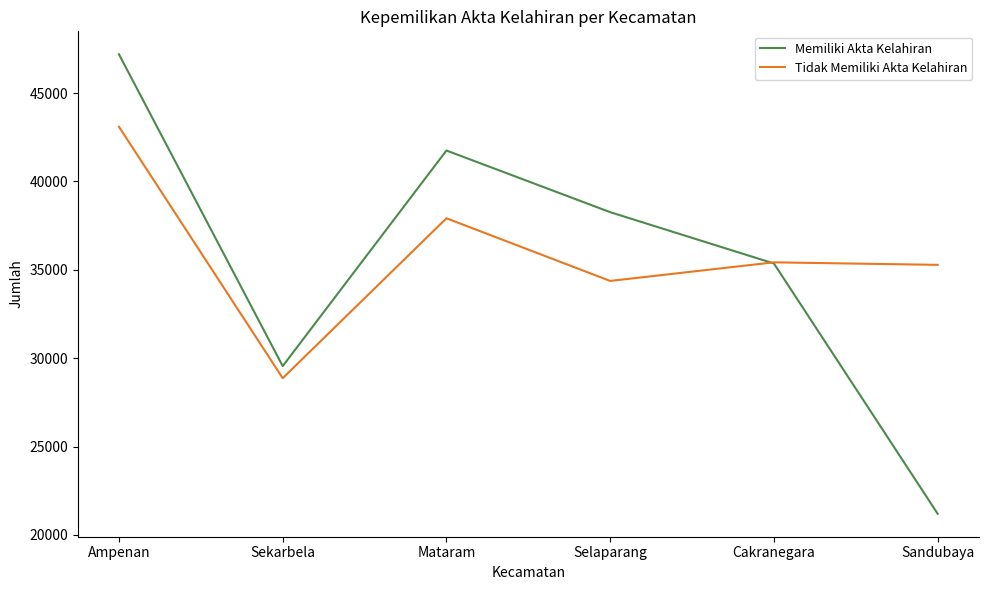

Is this an area chart (filled region under the line)?

No